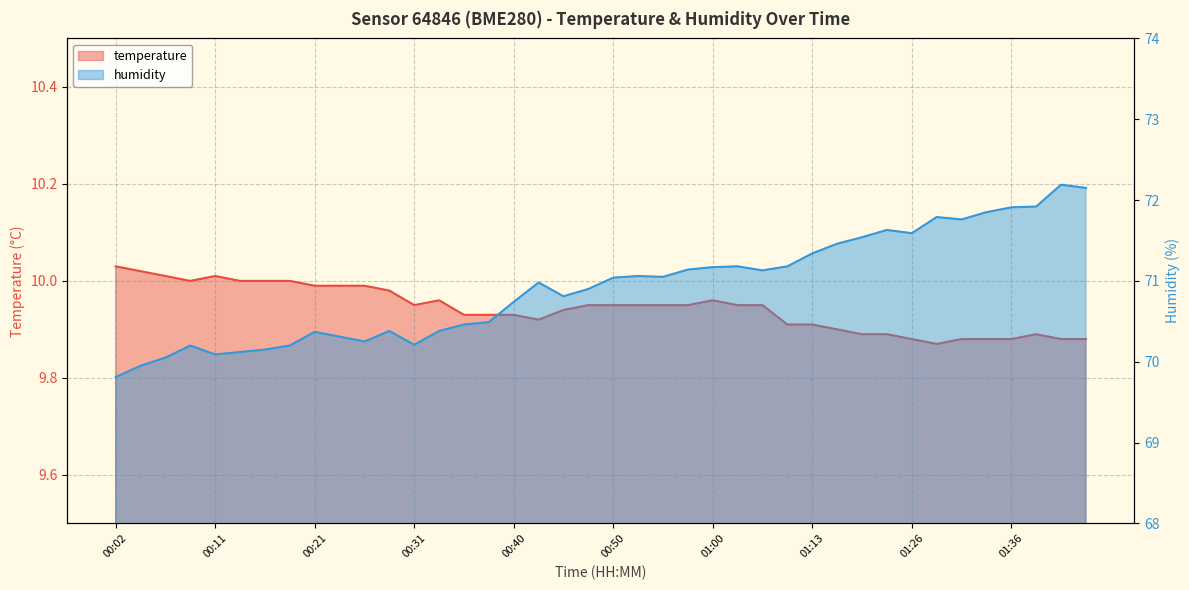

Reading left to right, transcribe all the data shown in this chart.

temperature: 10.0	10.0	10.0	10.0	10.0	10.0	10.0	10.0	10.0	10.0	10.0	10.0	9.9	10.0	9.9	9.9	9.9	9.9	9.9	9.9	9.9	9.9	9.9	9.9	10.0	9.9	9.9	9.9	9.9	9.9	9.9	9.9	9.9	9.9	9.9	9.9	9.9	9.9	9.9	9.9
humidity: 69.8	70.0	70.0	70.2	70.1	70.1	70.2	70.2	70.4	70.3	70.2	70.4	70.2	70.4	70.5	70.5	70.7	71.0	70.8	70.9	71.0	71.1	71.0	71.1	71.2	71.2	71.1	71.2	71.3	71.5	71.5	71.6	71.6	71.8	71.8	71.8	71.9	71.9	72.2	72.2